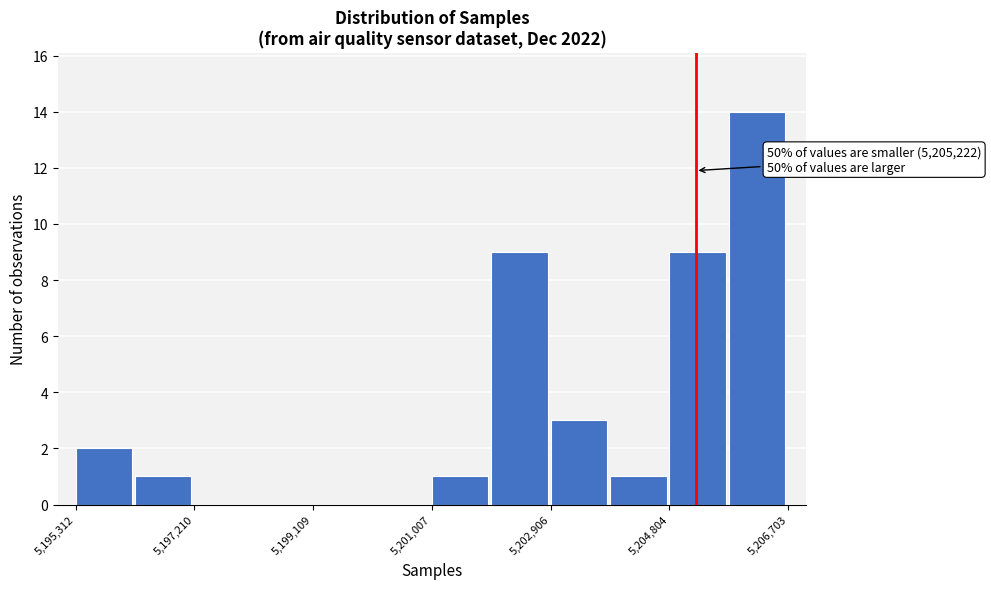

Over which range of the x-axis is the bar tallest?

5205800 to 5206800